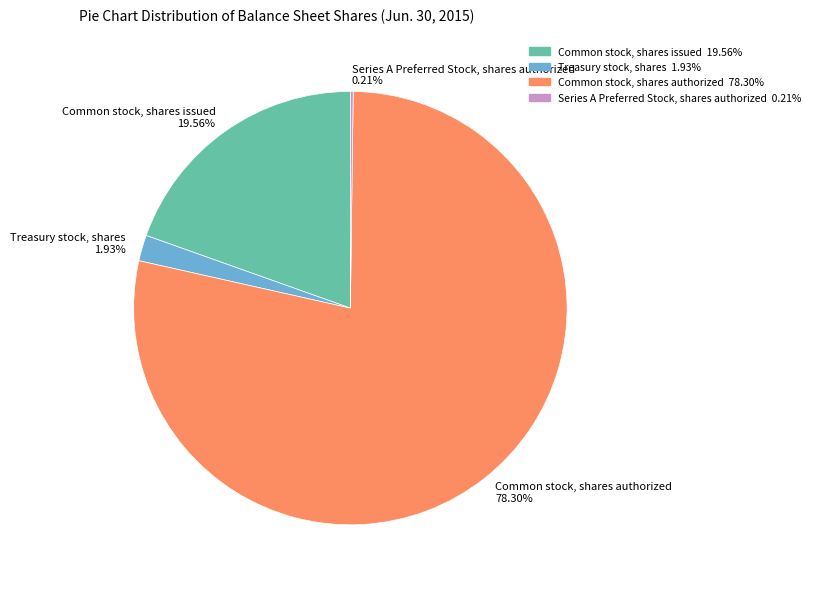

What is the largest slice in the pie chart?

Common stock, shares authorized